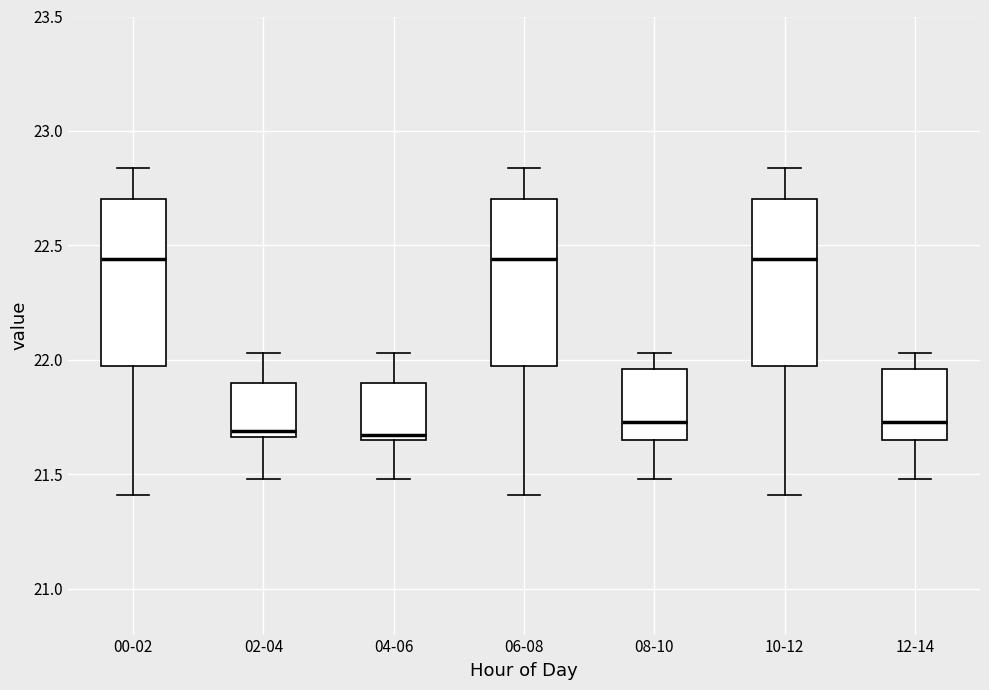

Where is the upper edge of the box for 10-12 on the y-axis? The values are not printed on the chart, so give them approximately, as read against the axis.

22.70